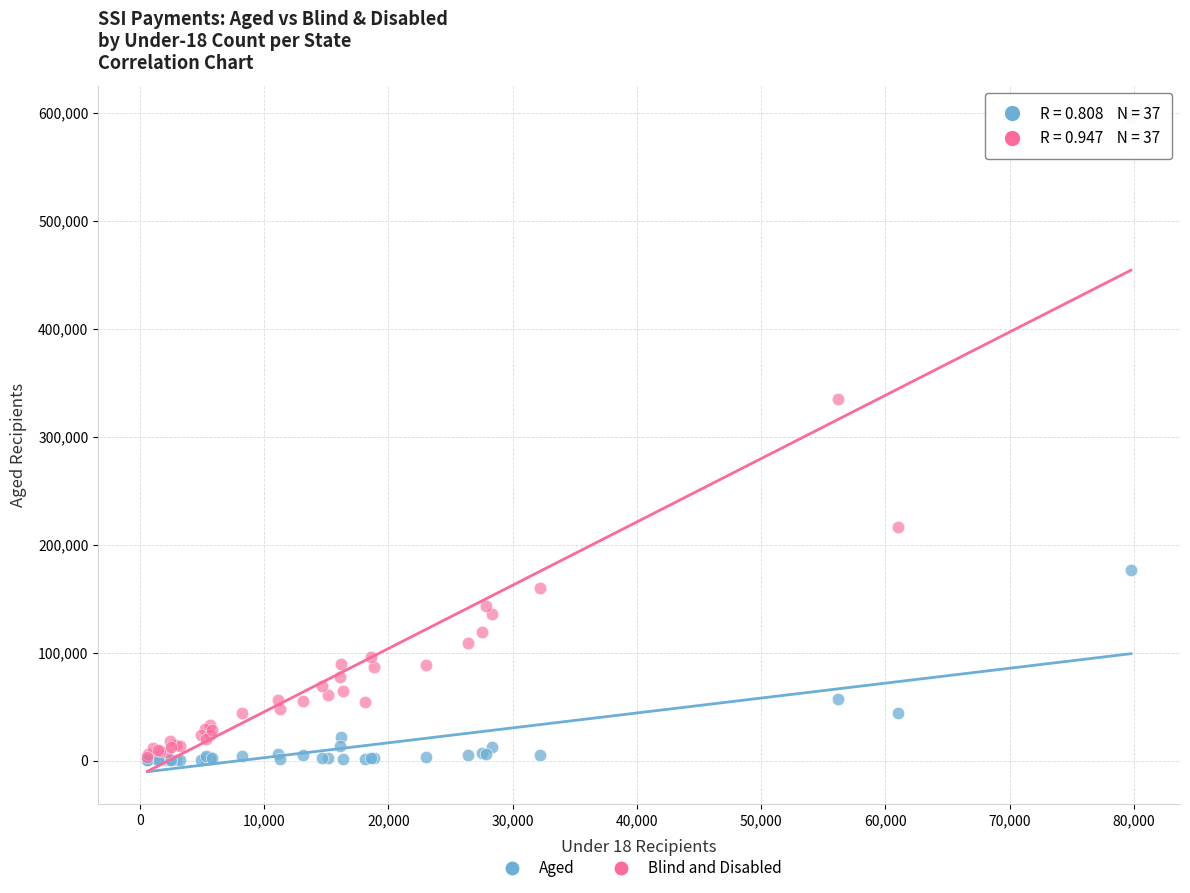

In the Blind and Disabled series, what Y value is closest to 299287?

335228